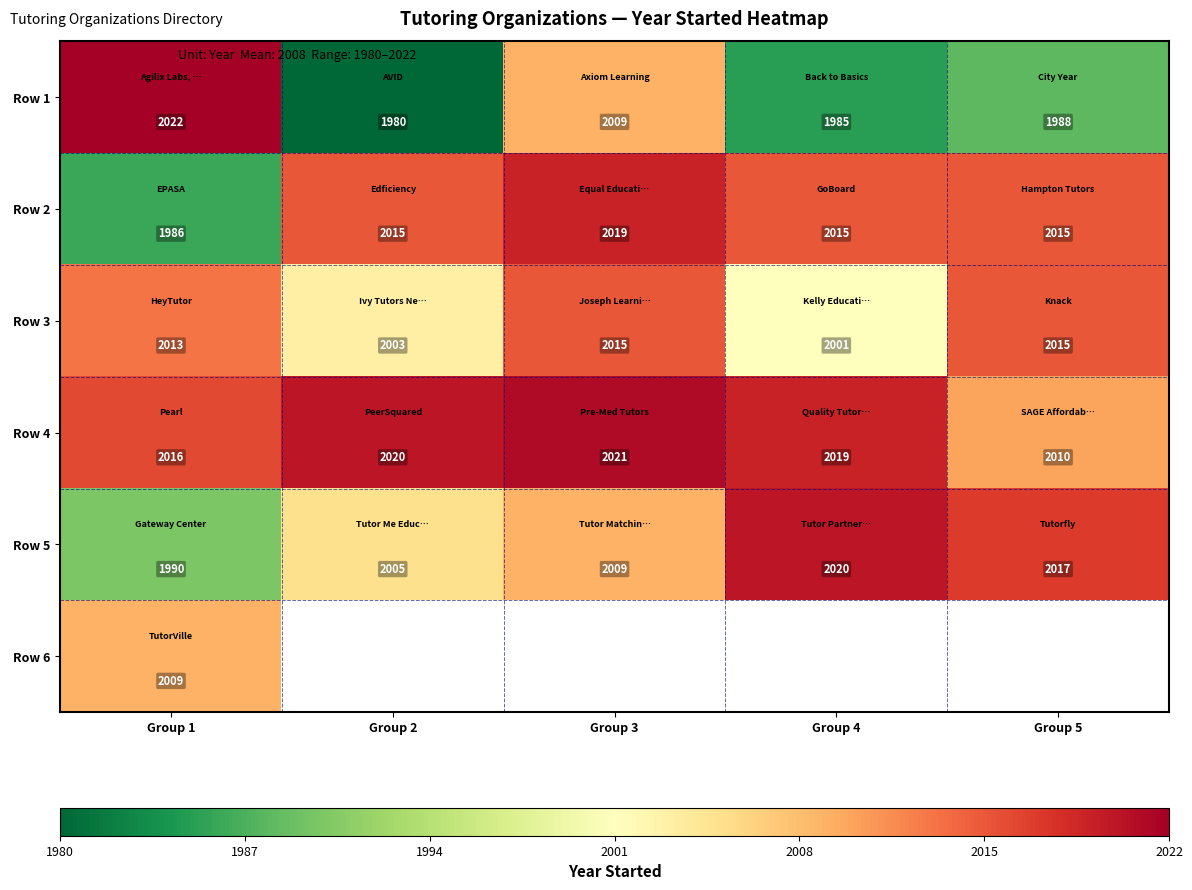

At which label is Row 4 closest to 2015?

Group 1